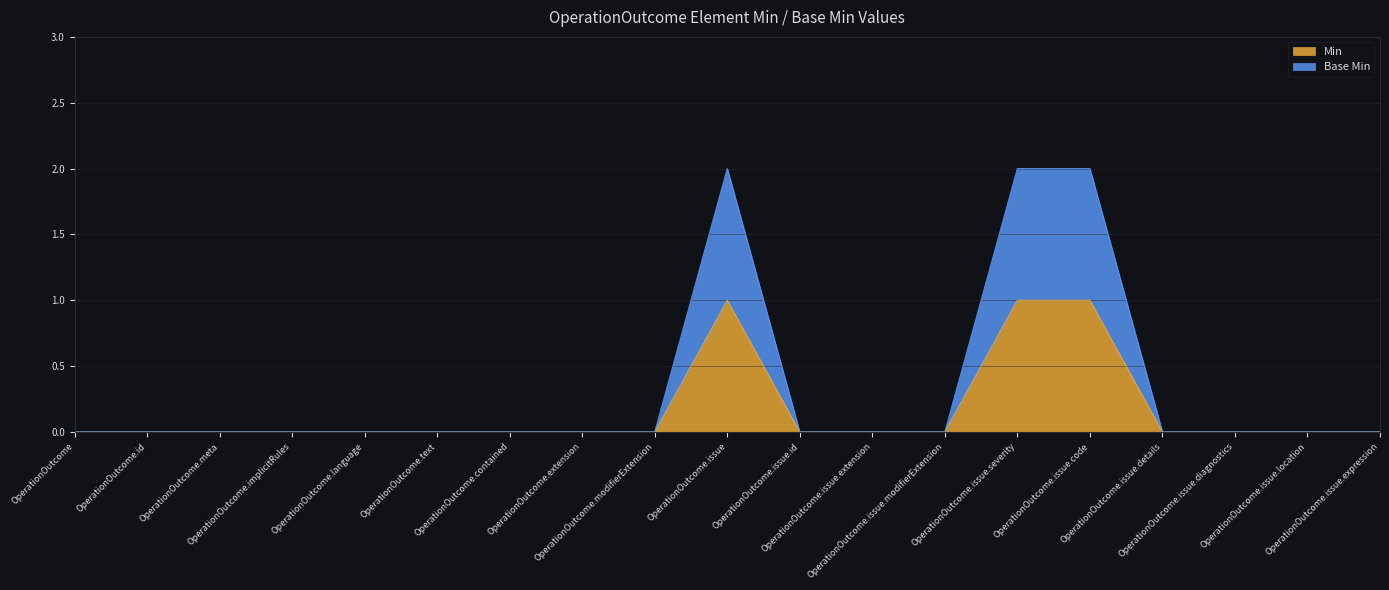

The Base Min series shows 0 at OperationOutcome.contained. True or false?

True